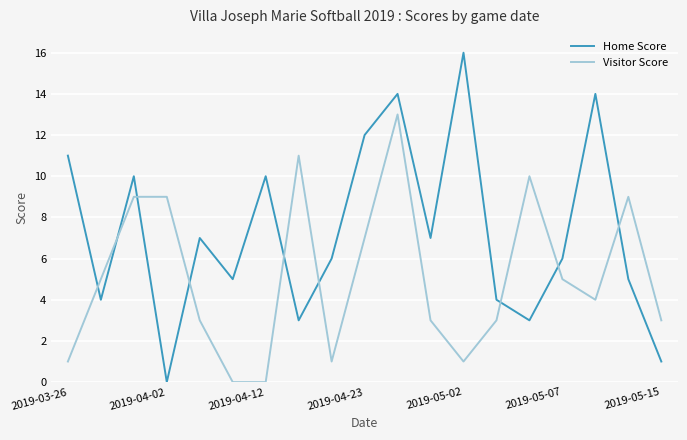

True or false: Home Score and Visitor Score intersect in this chart.

True